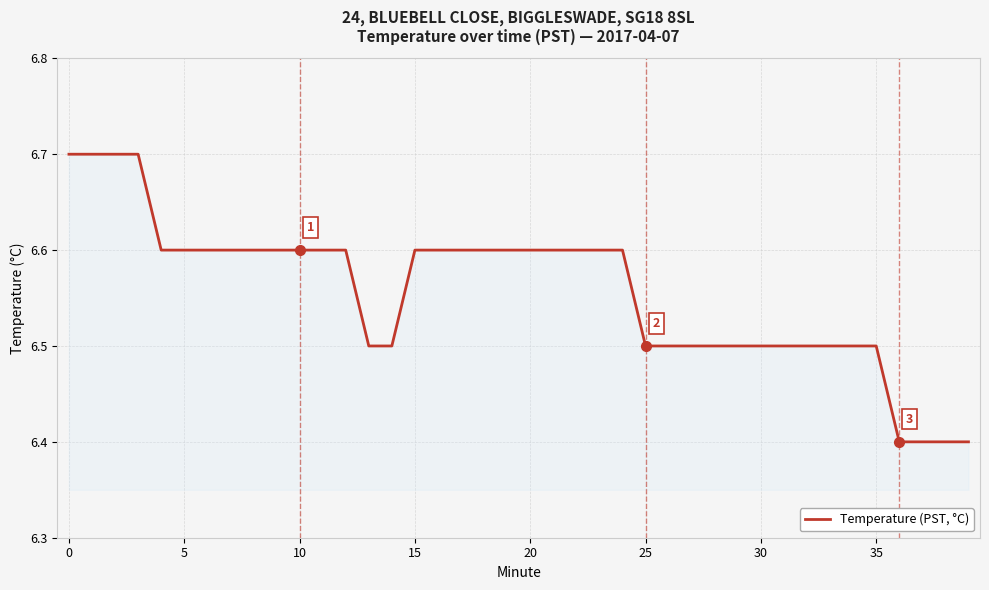

Reading right to left, what are all the values shown in this chart?

6.4	6.4	6.4	6.4	6.5	6.5	6.5	6.5	6.5	6.5	6.5	6.5	6.5	6.5	6.5	6.6	6.6	6.6	6.6	6.6	6.6	6.6	6.6	6.6	6.6	6.5	6.5	6.6	6.6	6.6	6.6	6.6	6.6	6.6	6.6	6.6	6.7	6.7	6.7	6.7